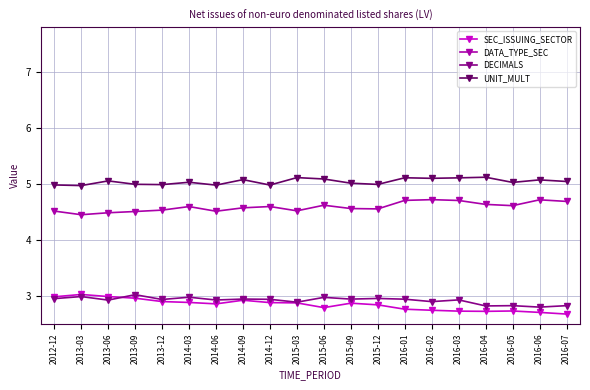

What is the value of the UNIT_MULT point at the 9th from the left?

5.0